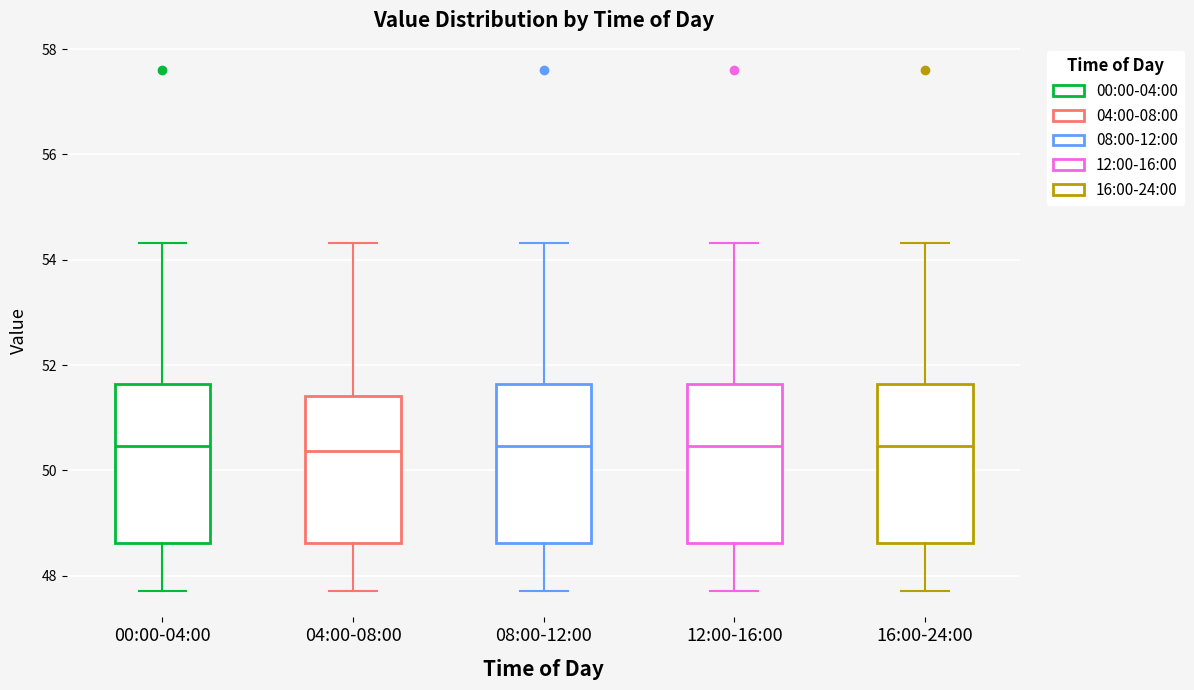

Where does the upper whisker of the box for 00:00-04:00 end on the y-axis? The values are not printed on the chart, so give them approximately, as read against the axis.

54.4